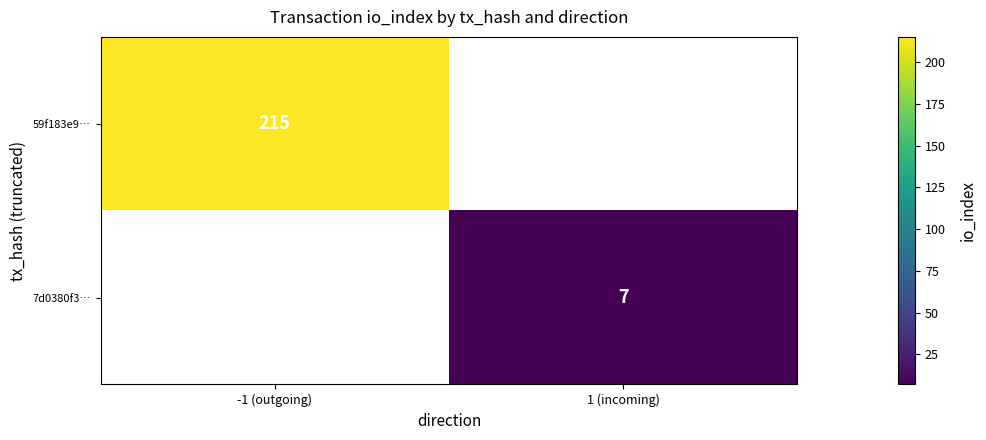

At how many categories does at least one series exceed 161?

1